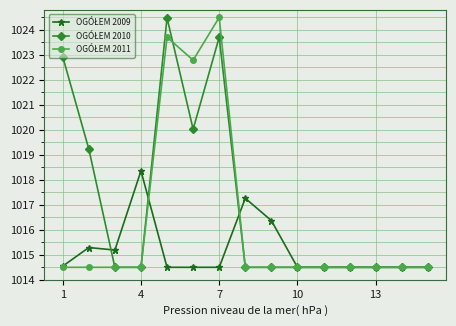

What is the maximum value shown in the chart?

1024.5